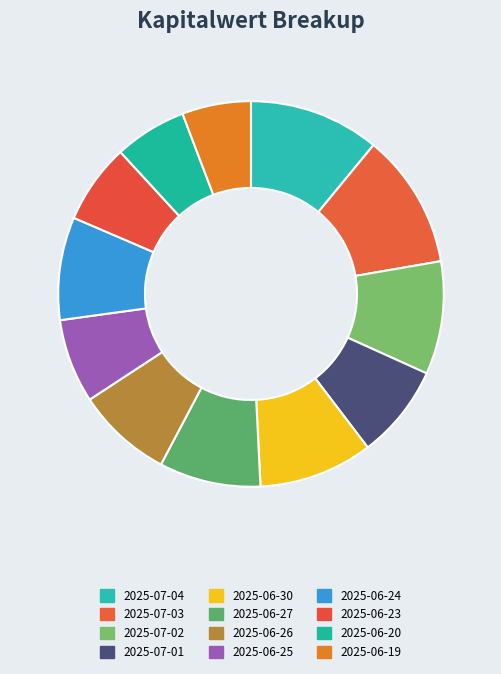

The 2025-07-03 slice represents 11% of the pie. True or false?

True